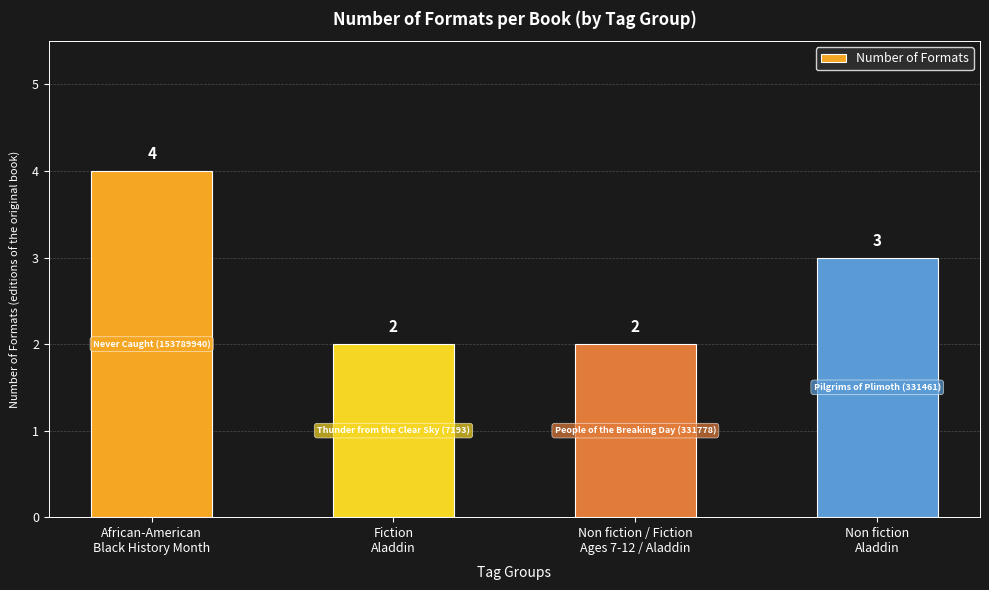

Is it true that the value at Fiction
Aladdin is 2?

True